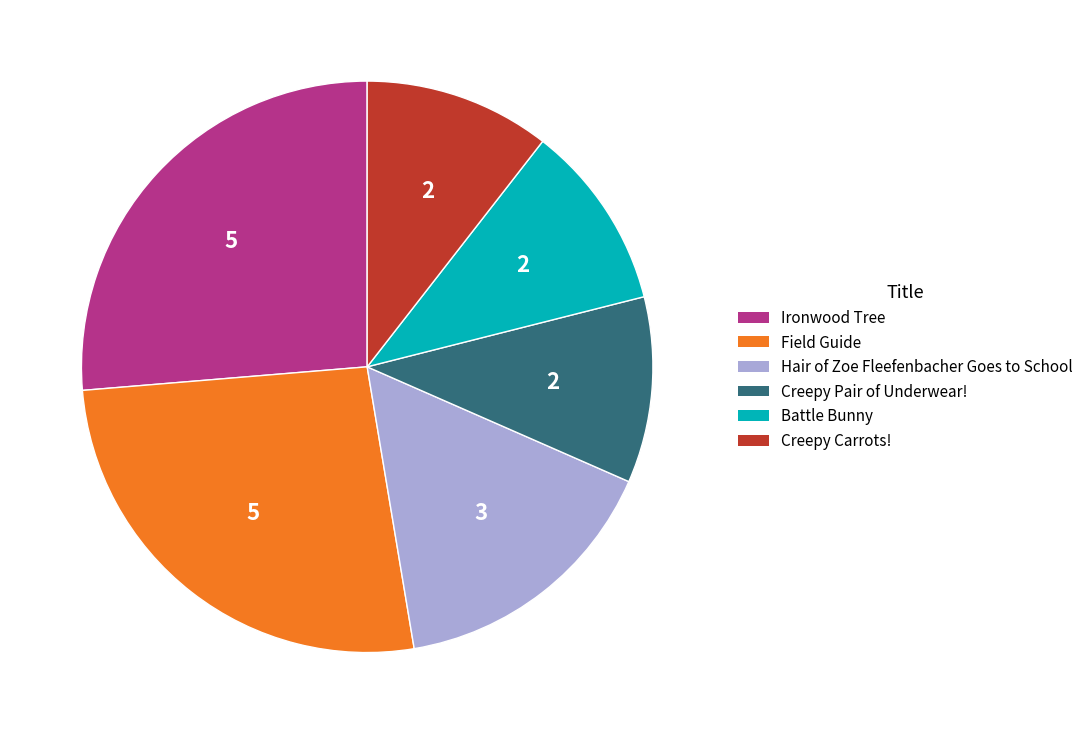

Which has a higher value, Ironwood Tree or Creepy Pair of Underwear!?

Ironwood Tree